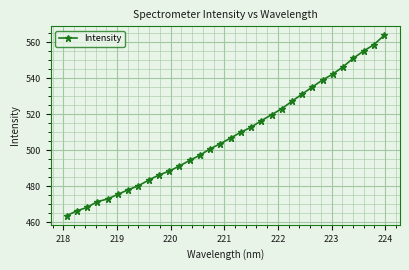

What is the smallest value displayed?

463.7